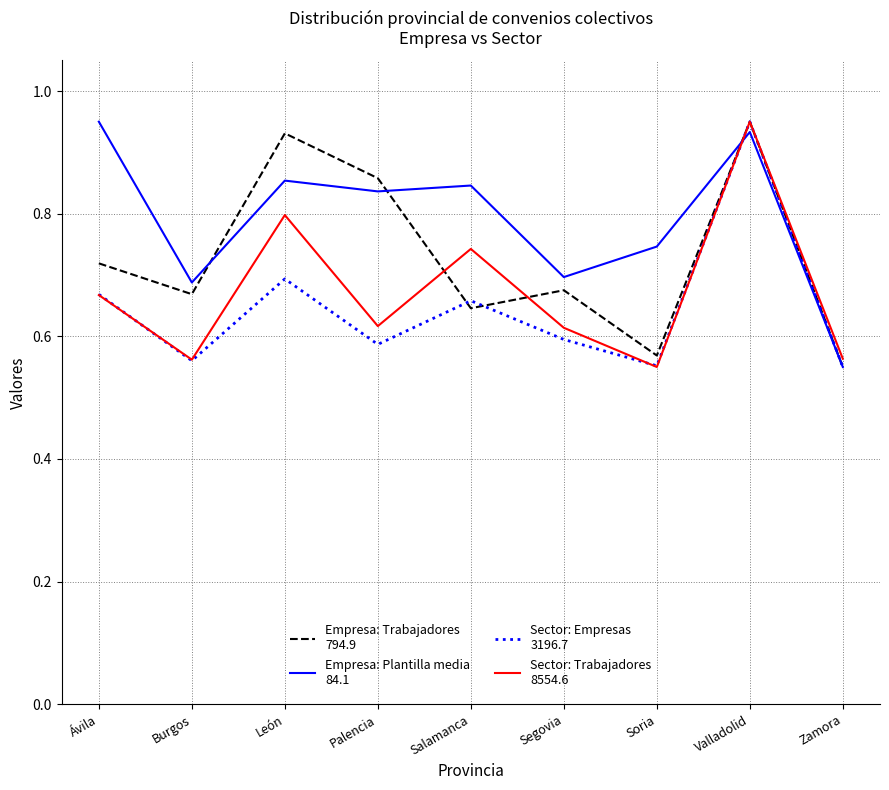

What is the total value across all series at Zamora?

2.2